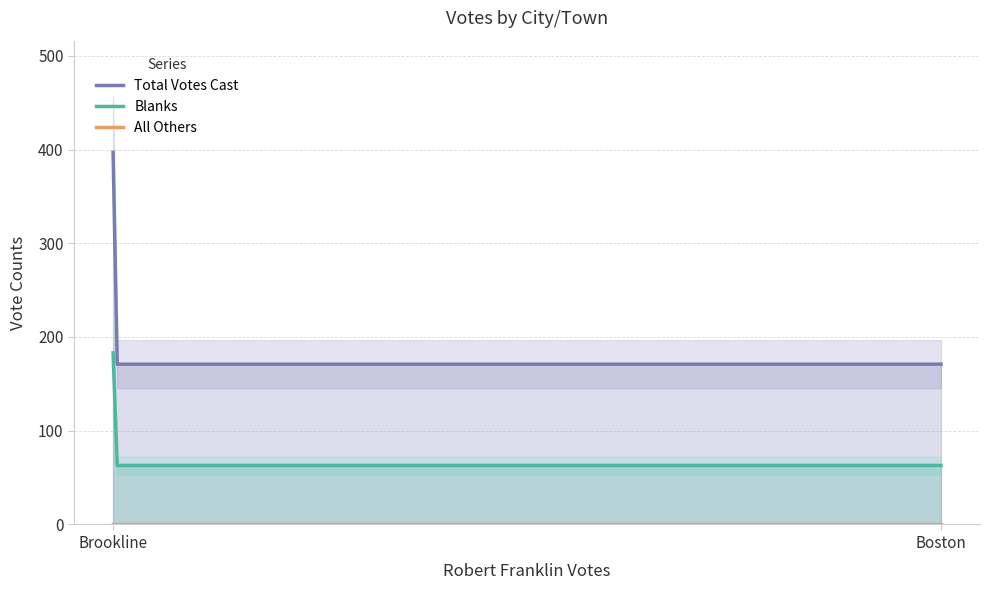

Which category has the highest value in the Blanks series?

Brookline